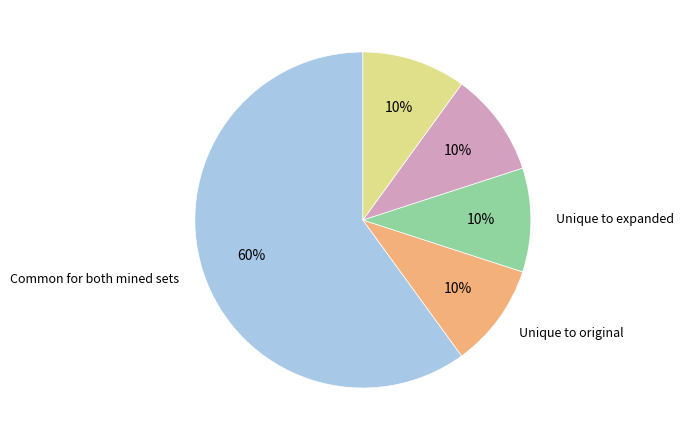

To the nearest percent, what is the difference between the largest and smallest slice percentages?

50%